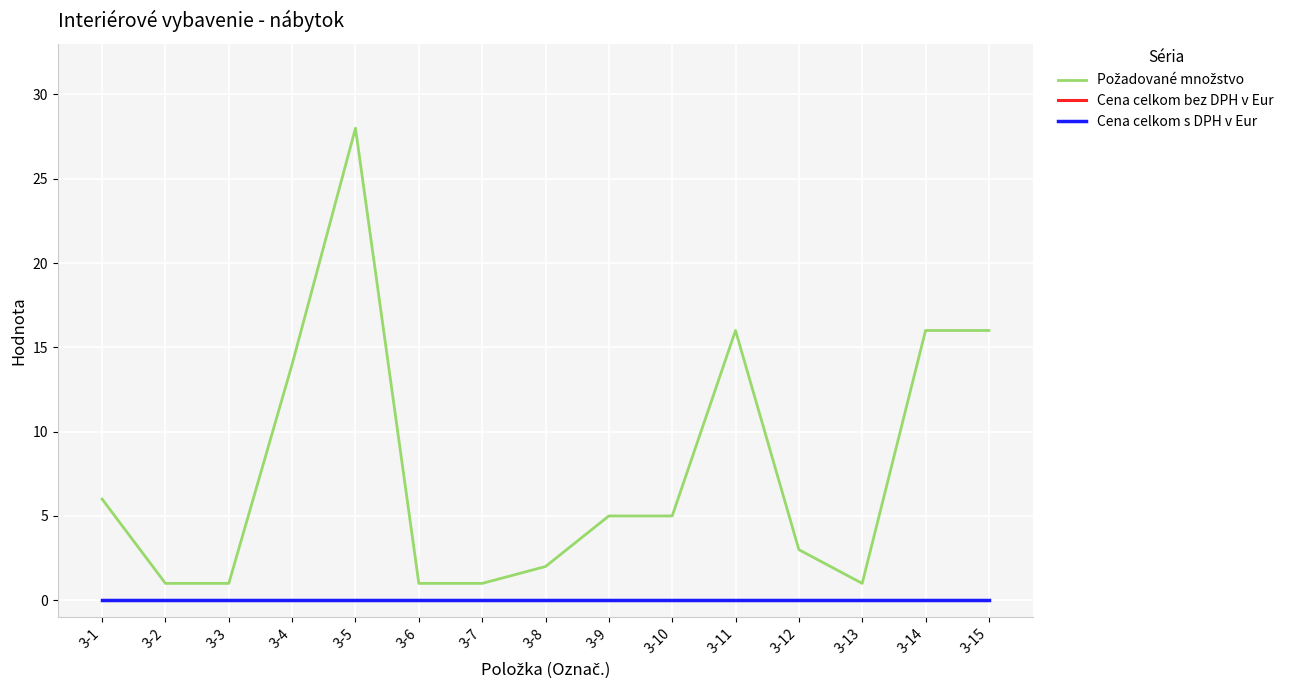

What is the average value of the Požadované množstvo series?

8